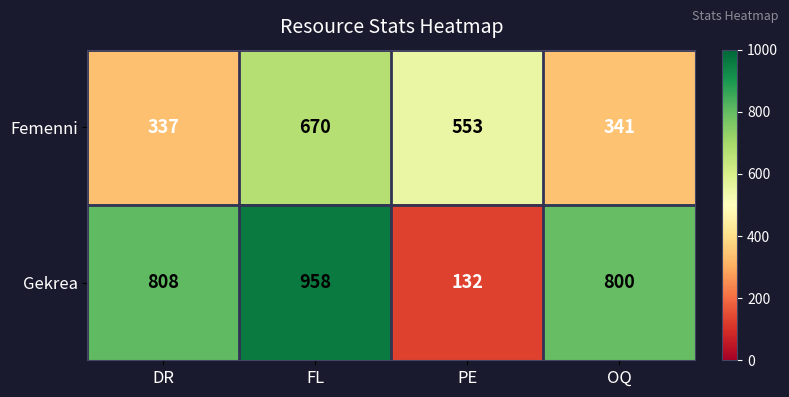

What is the total value across all series at DR?

1145